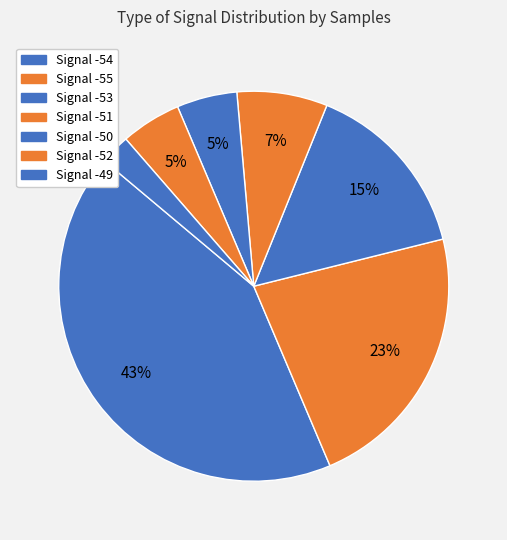

Count the number of slices in the pie.

7